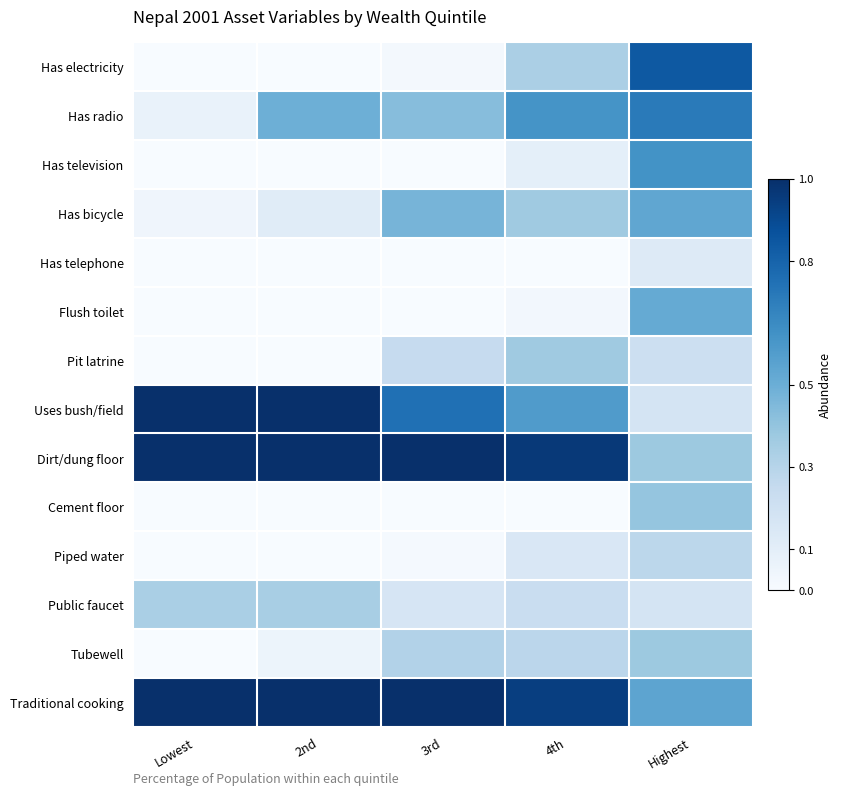

Which series changed the most between Lowest and 3rd?

Has bicycle